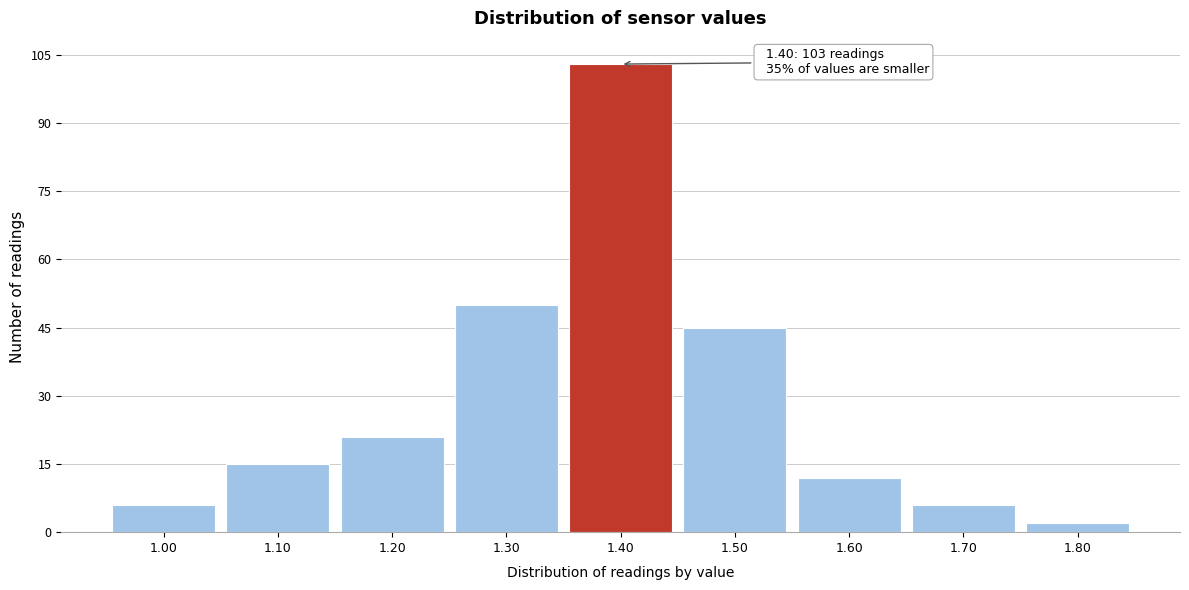

Over which range of the x-axis is the bar tallest?

1.35 to 1.45